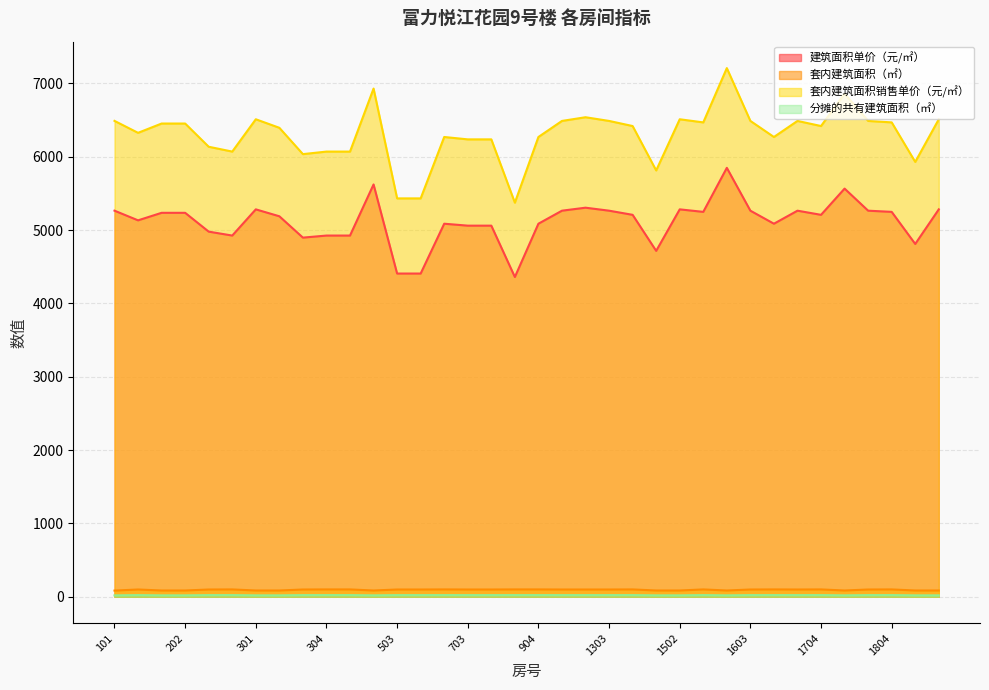

Where is 套内建筑面积销售单价（元/㎡） nearest to the value 6291?

604